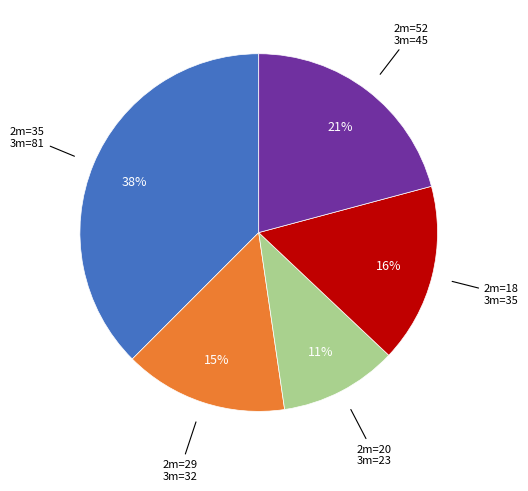

Approximately how many times larger is the value at 2m=52 3m=45 compared to 2m=35 3m=81?

0.6